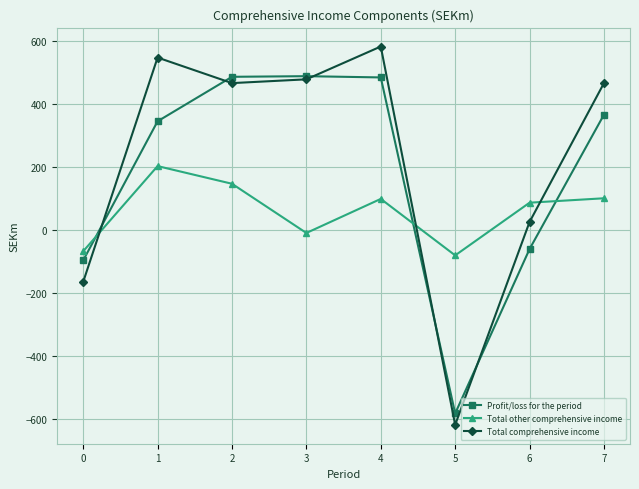

What is the approximate value of Total other comprehensive income at 0, to the nearest 50?

-50